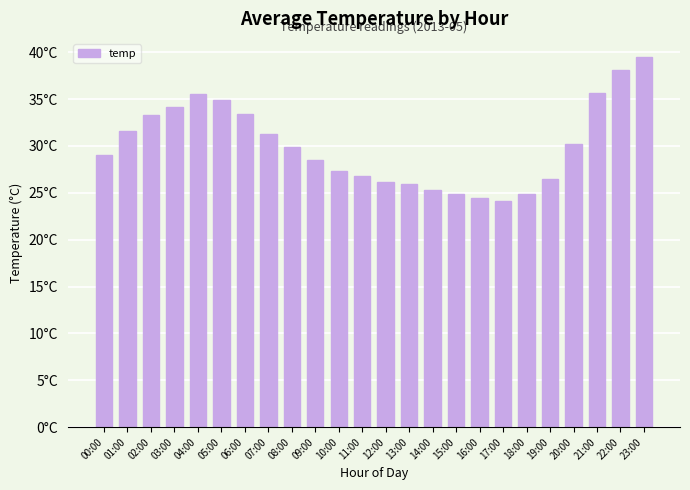

Reading right to left, transcribe all the data shown in this chart.

23:00=39.5	22:00=38.1	21:00=35.7	20:00=30.2	19:00=26.4	18:00=24.9	17:00=24.1	16:00=24.4	15:00=24.9	14:00=25.3	13:00=25.9	12:00=26.1	11:00=26.8	10:00=27.3	09:00=28.4	08:00=29.9	07:00=31.2	06:00=33.5	05:00=34.9	04:00=35.6	03:00=34.1	02:00=33.2	01:00=31.6	00:00=29.1